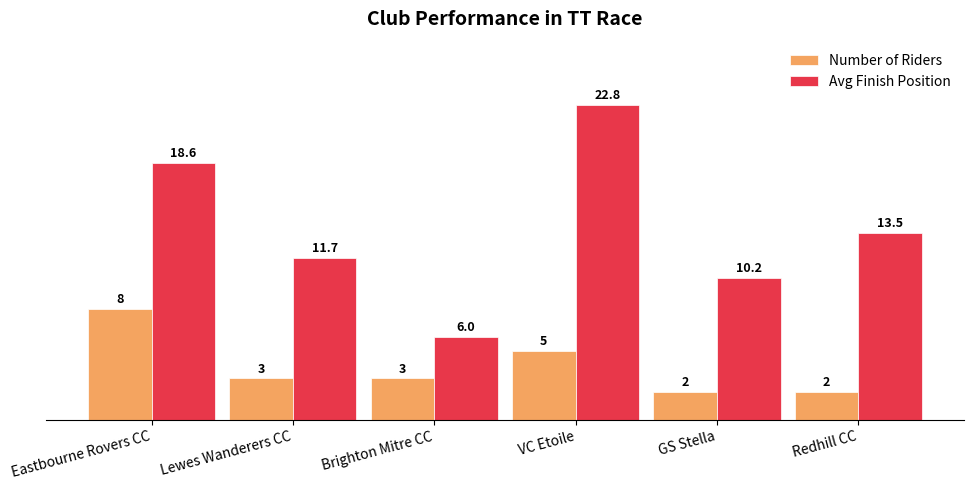

What is the minimum value shown in the chart?

2.0